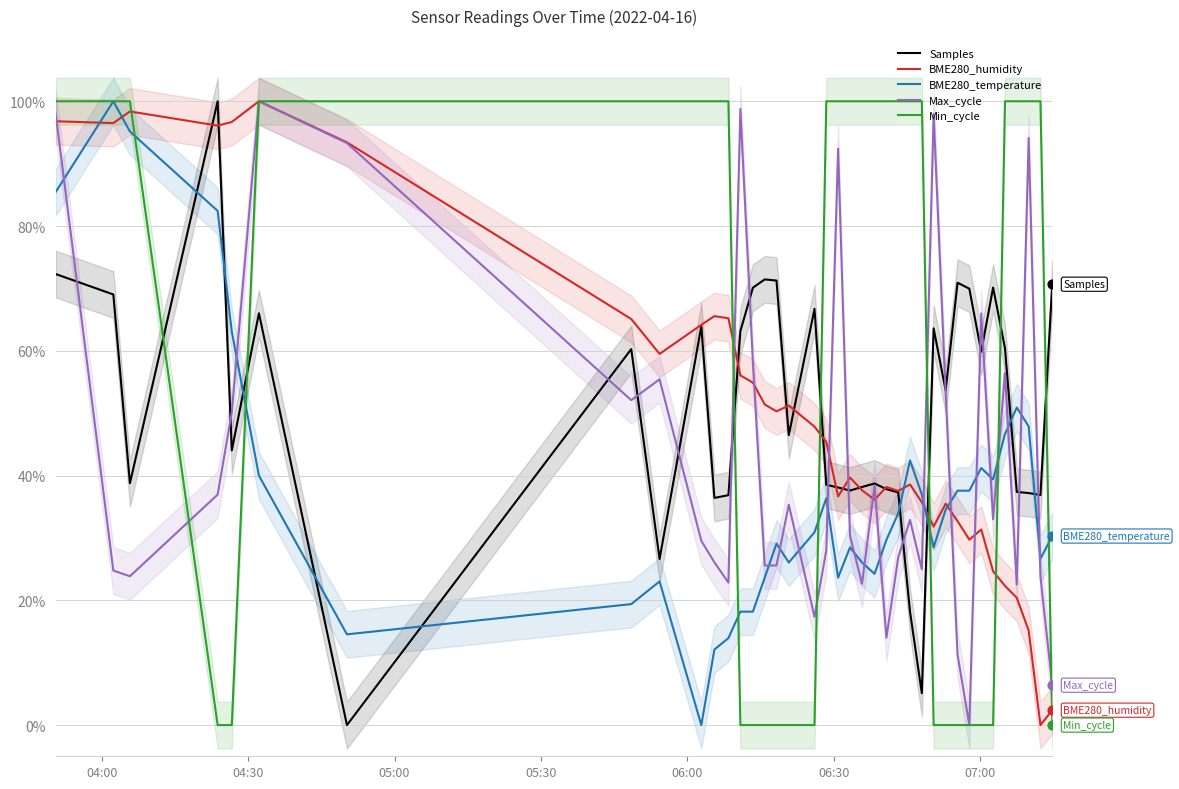

What are all the series names shown in the legend?

Samples, BME280_humidity, BME280_temperature, Max_cycle, Min_cycle